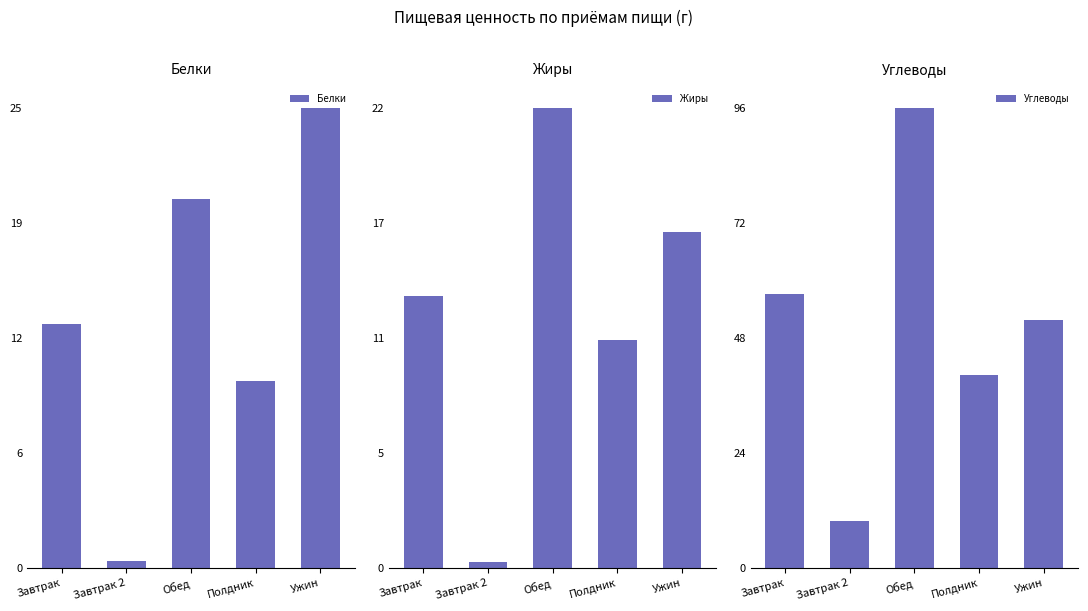

What is the difference between the second highest and second lowest values in the Жиры series?

5.4